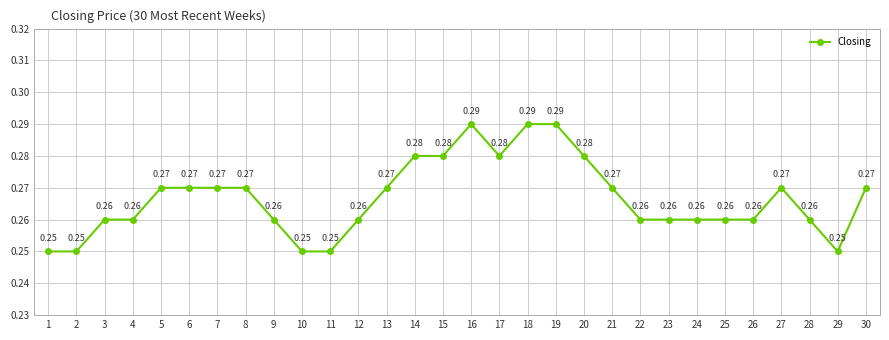

True or false: there are more than 0 points higher than both neighbors.

True